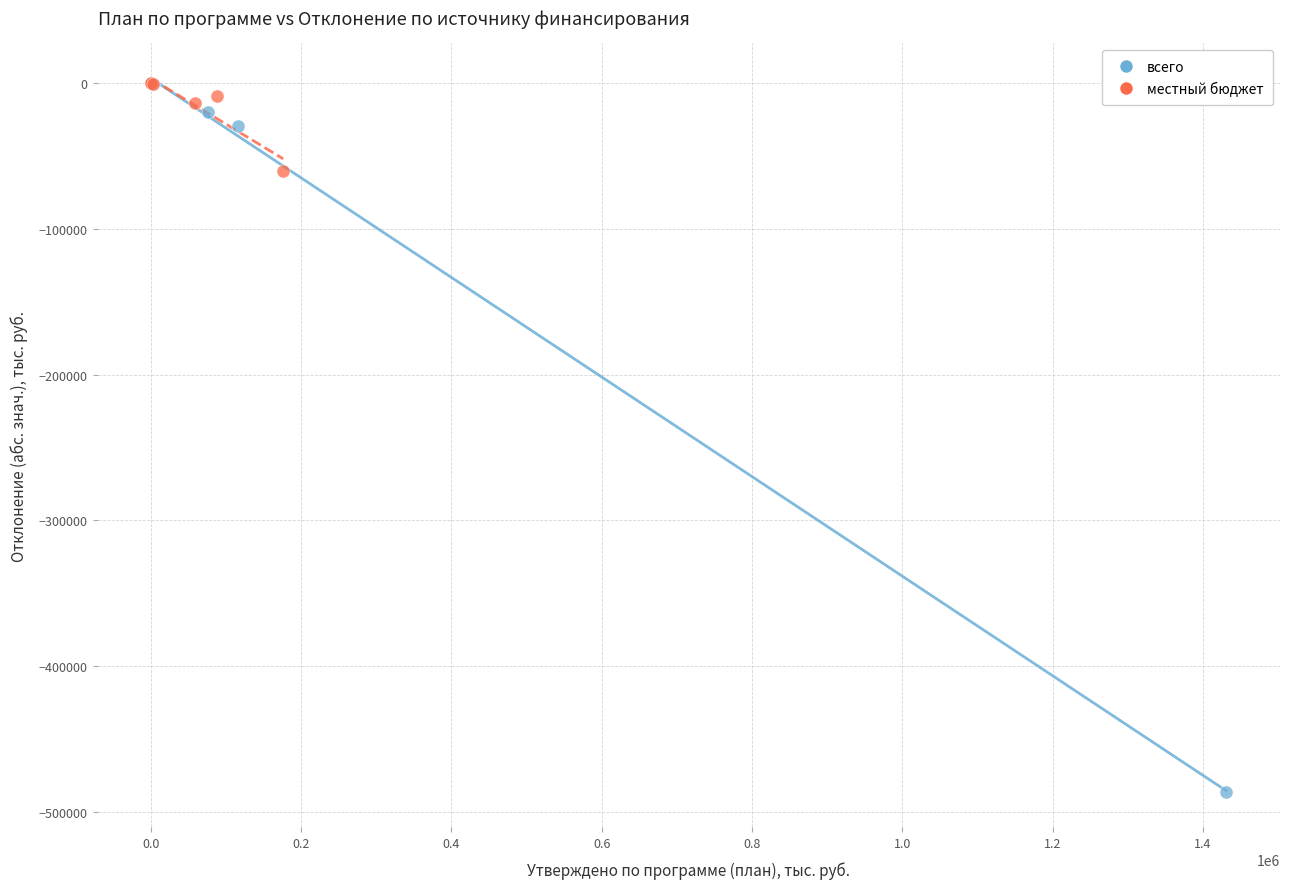

Which series has the widest spread of Y values?

всего